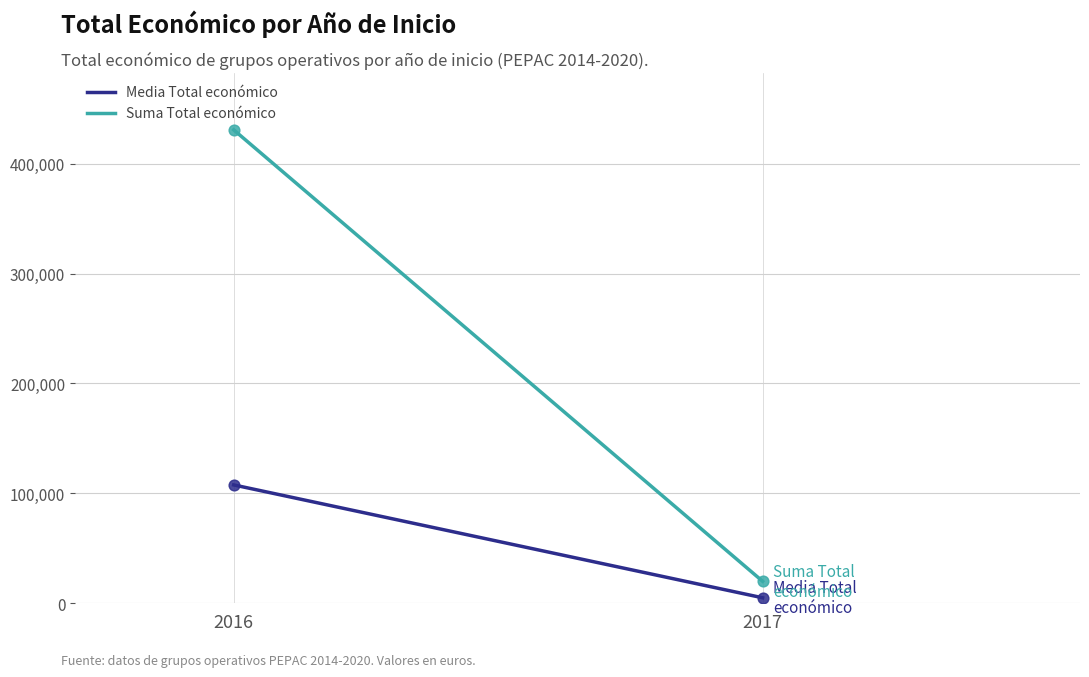

Which series has the largest total across all categories?

Suma Total económico